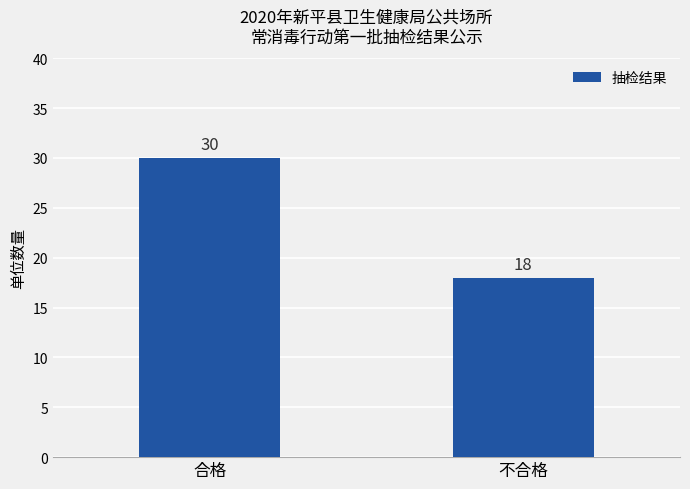

What is the approximate value at 合格, to the nearest 10?

30